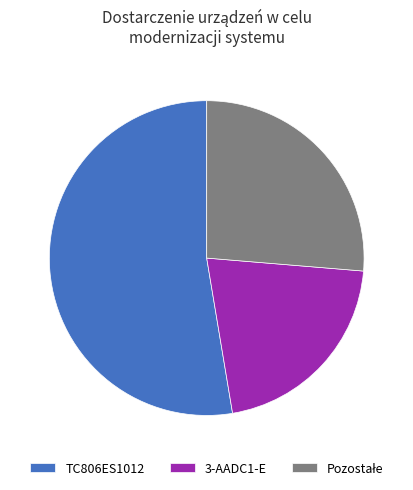

Is the sum of 3-AADC1-E and TC806ES1012 greater than half?

Yes